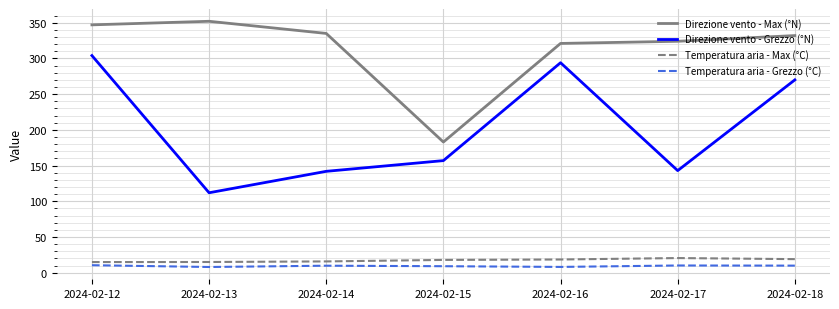

What is the maximum value shown in the chart?

352.0